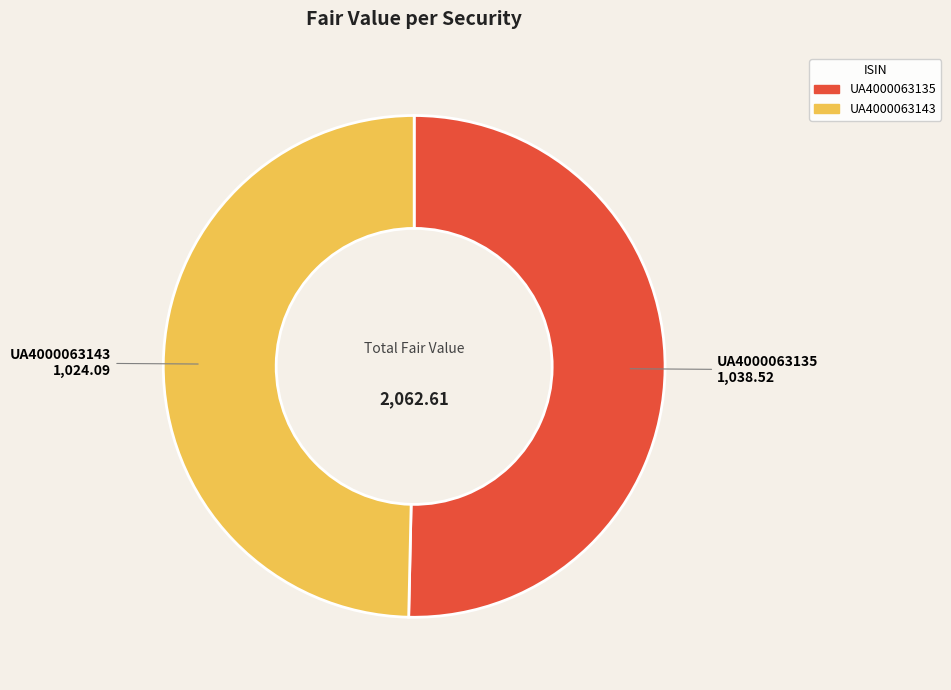

Combined, do UA4000063143 and UA4000063135 account for over 50%?

Yes